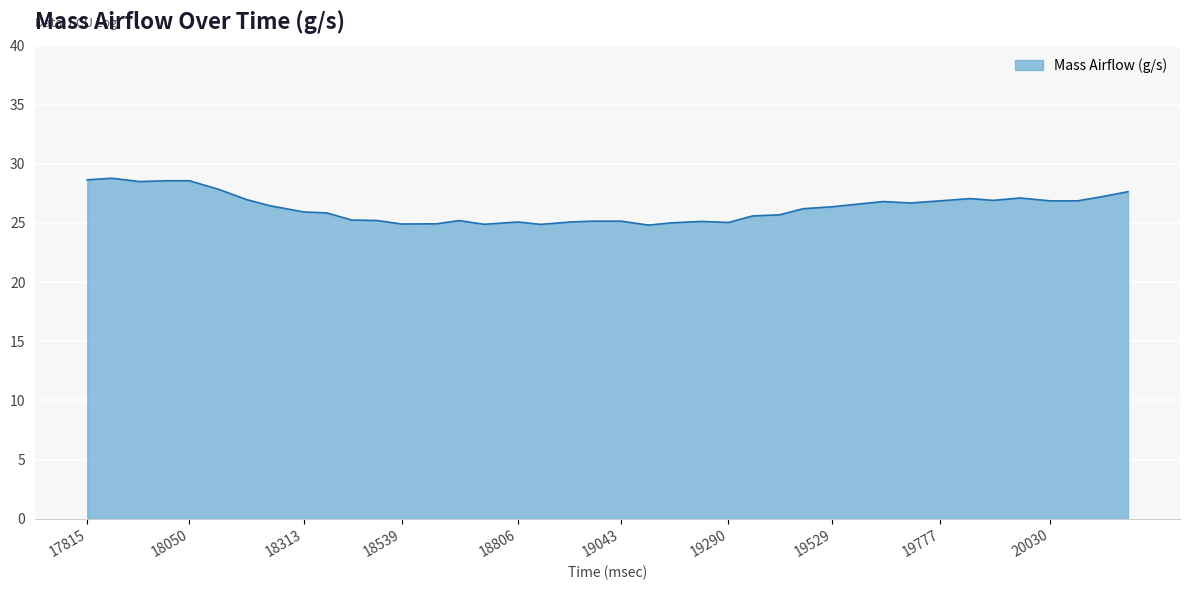

What is the greatest value displayed?

28.8